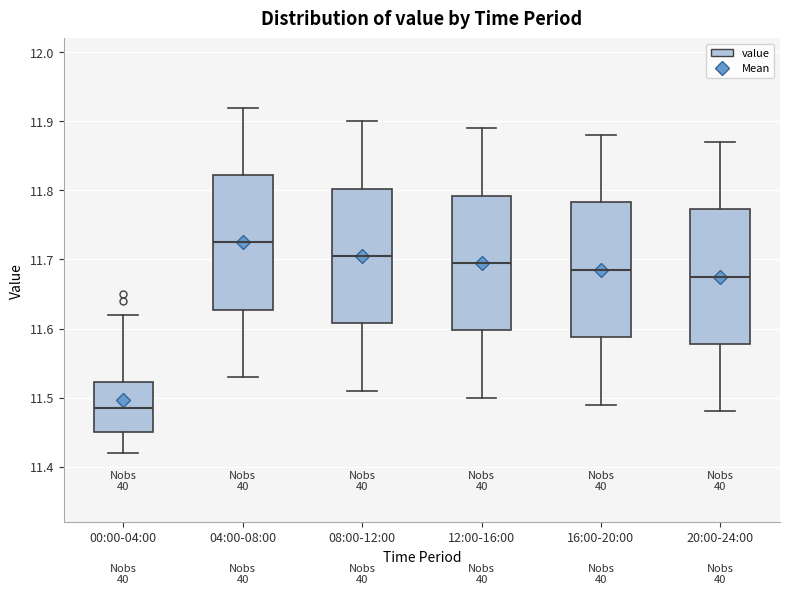

Reading left to right, transcribe this box plot: for each box, give where its median line is, the range the box spans, and where its two whiskers end, as read against the y-axis. The values are not printed on the chart, so give them approximately, as read against the axis.

00:00-04:00: median 11.49, box 11.45 to 11.52, whiskers 11.42 to 11.62
04:00-08:00: median 11.73, box 11.63 to 11.82, whiskers 11.53 to 11.92
08:00-12:00: median 11.71, box 11.61 to 11.80, whiskers 11.51 to 11.90
12:00-16:00: median 11.70, box 11.60 to 11.79, whiskers 11.50 to 11.89
16:00-20:00: median 11.69, box 11.59 to 11.78, whiskers 11.49 to 11.88
20:00-24:00: median 11.68, box 11.58 to 11.77, whiskers 11.48 to 11.87